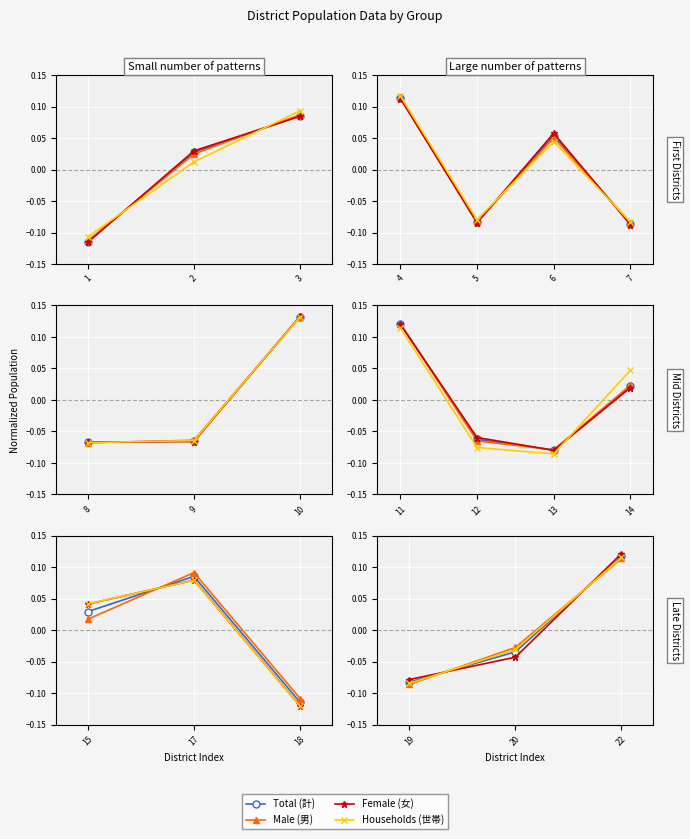

Is the value of Households (世帯) at 19 greater than the value of Female (女) at 20?

No